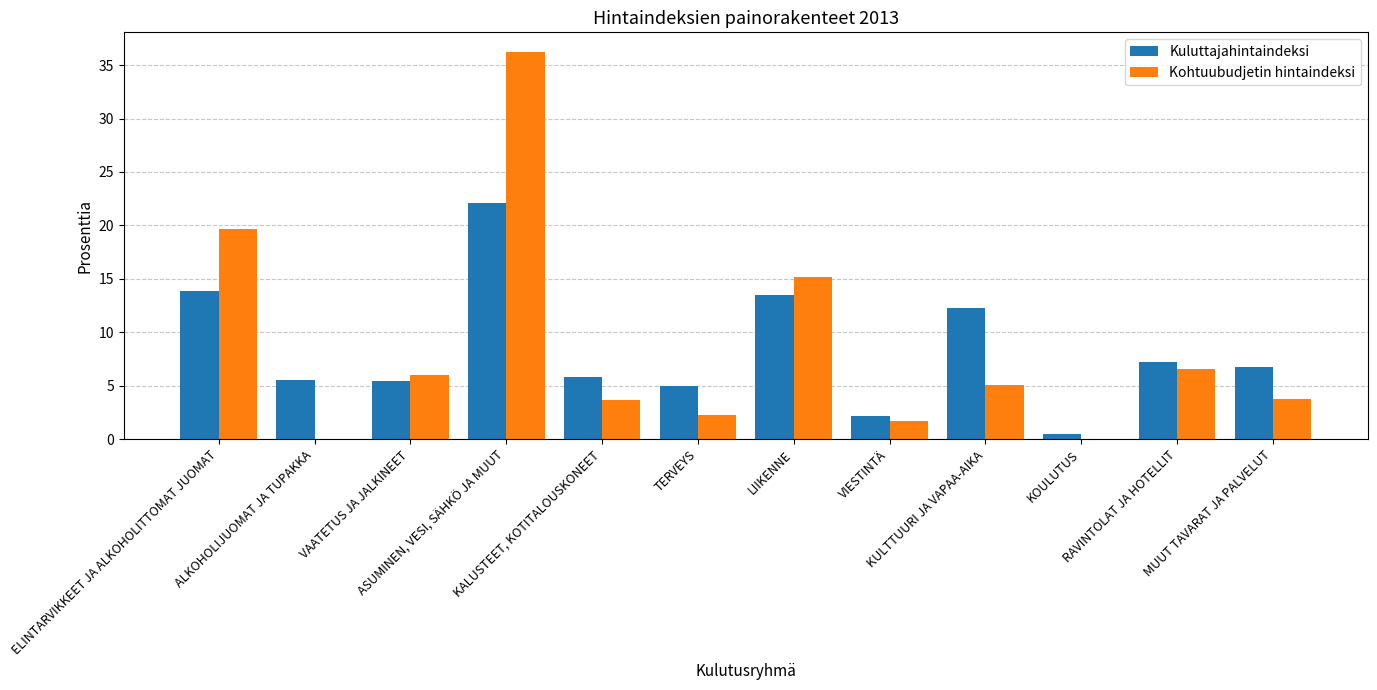

How many values in the Kuluttajahintaindeksi series exceed 6?

6